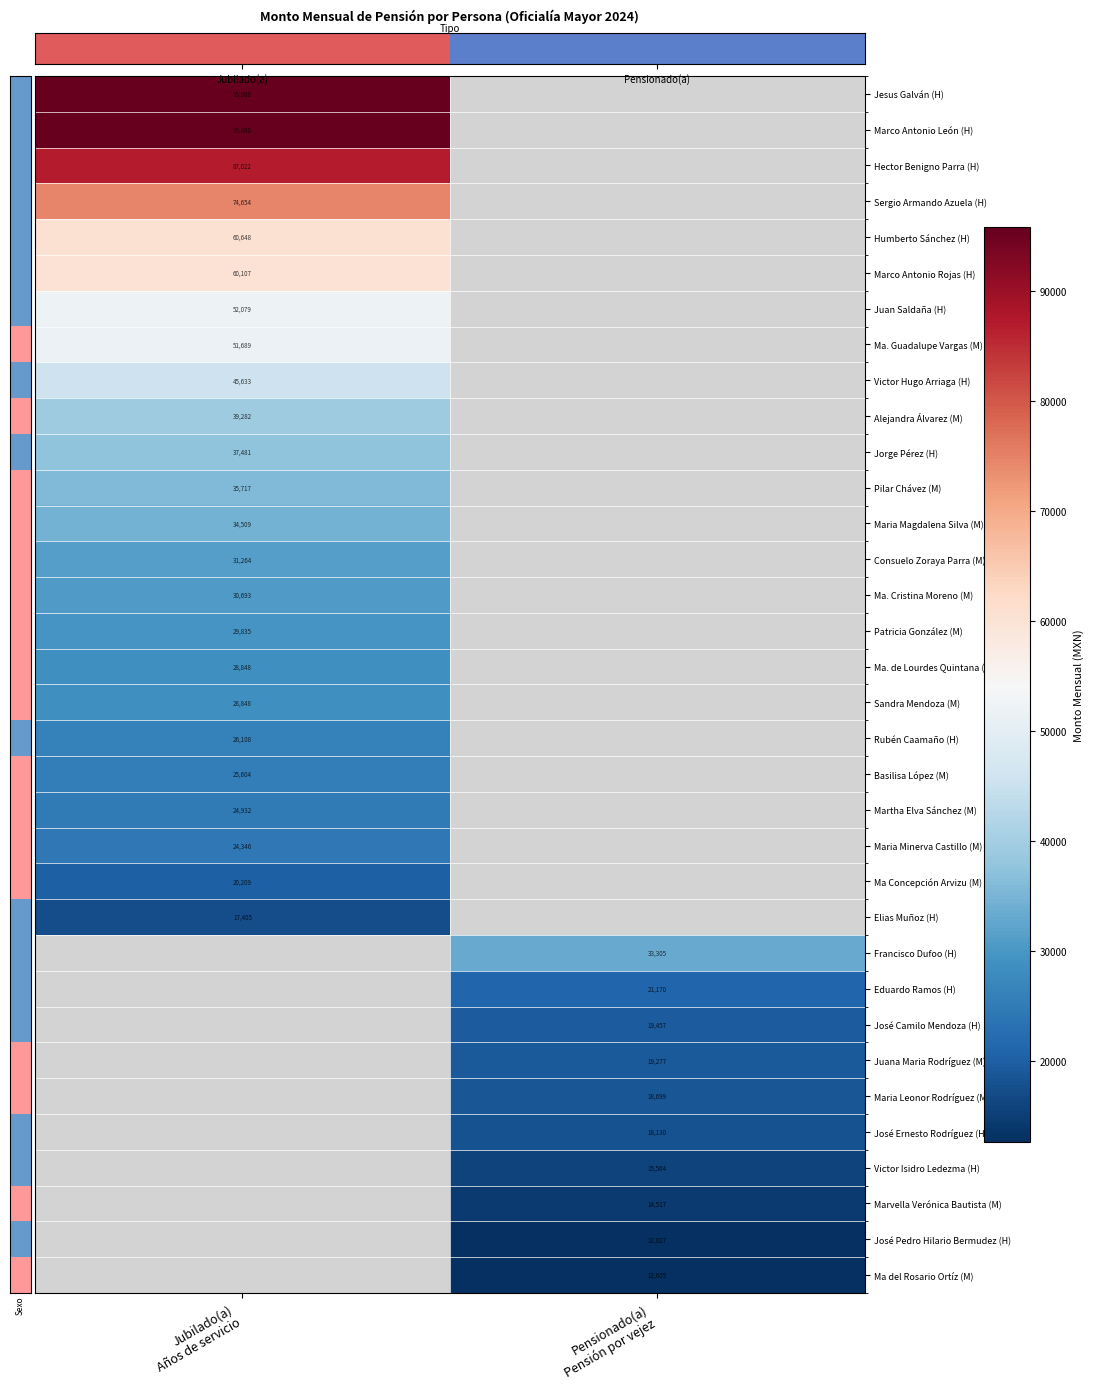

What is the maximum value shown in the chart?

95860.2